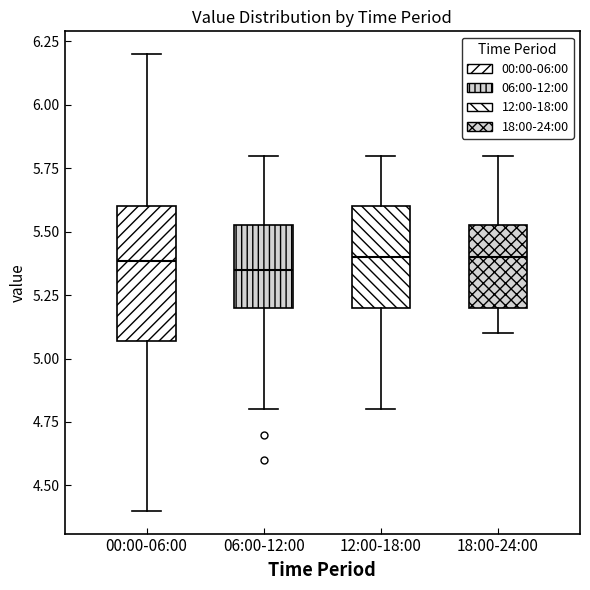

Reading left to right, transcribe this box plot: for each box, give where its median line is, the range the box spans, and where its two whiskers end, as read against the y-axis. The values are not printed on the chart, so give them approximately, as read against the axis.

00:00-06:00: median 5.40, box 5.05 to 5.60, whiskers 4.40 to 6.20
06:00-12:00: median 5.35, box 5.20 to 5.55, whiskers 4.80 to 5.80
12:00-18:00: median 5.40, box 5.20 to 5.60, whiskers 4.80 to 5.80
18:00-24:00: median 5.40, box 5.20 to 5.55, whiskers 5.10 to 5.80